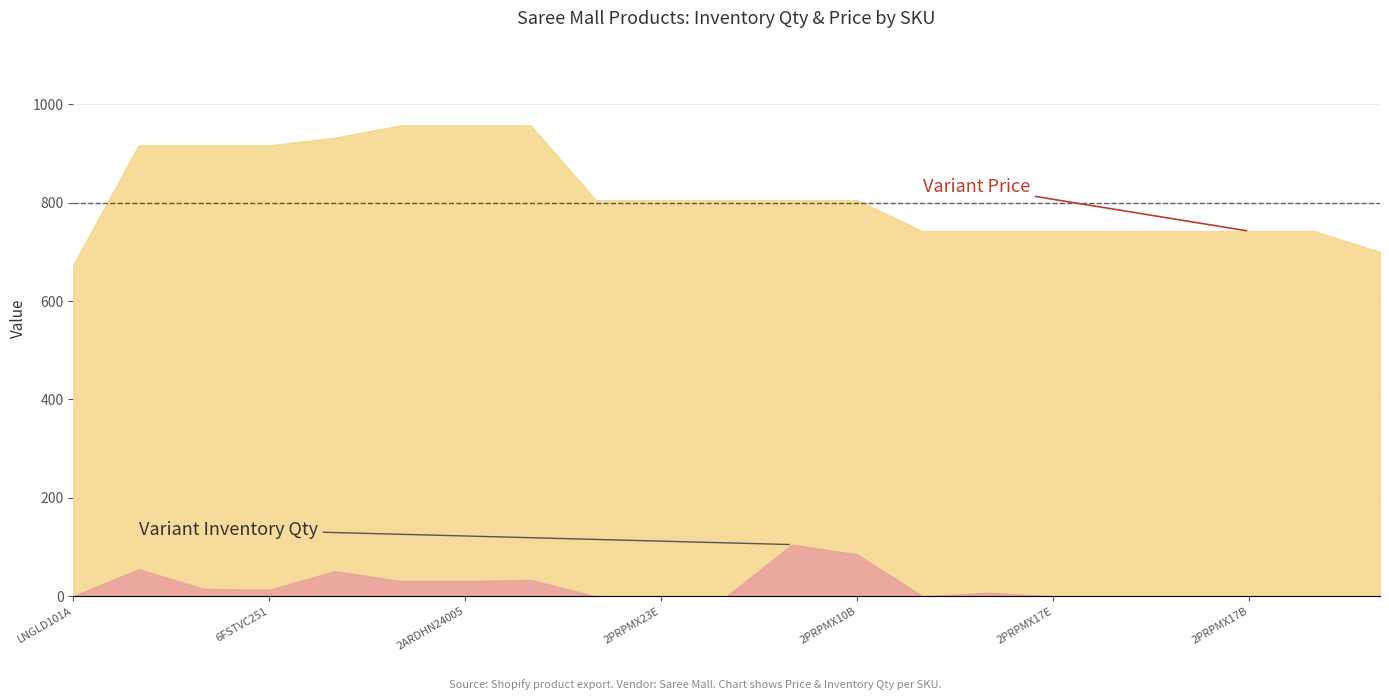

At how many categories does at least one series exceed 888?

7